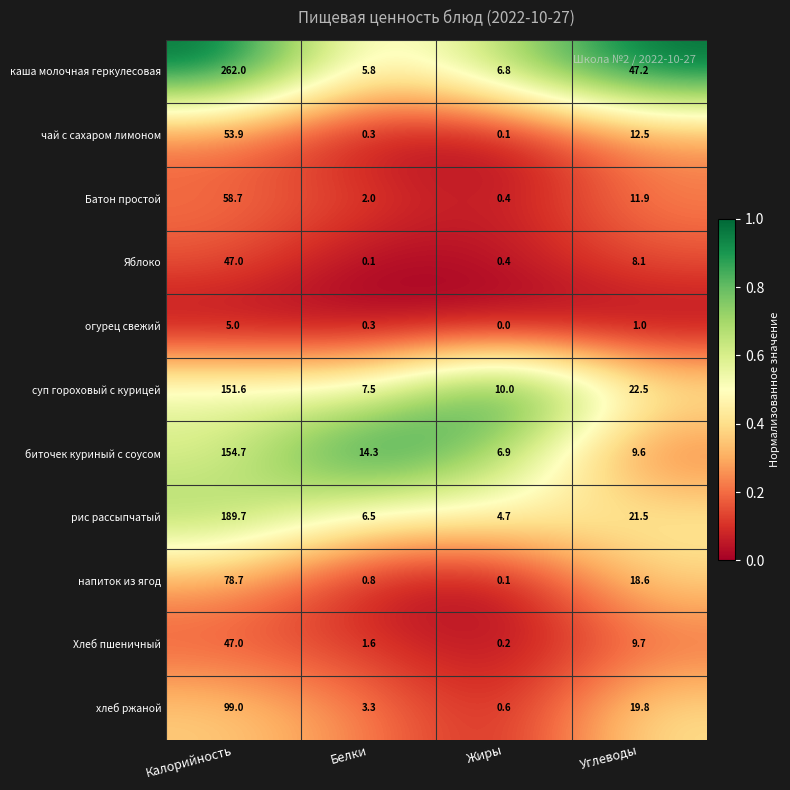

Is it true that биточек куриный с соусом equals 20.4 at Белки?

False